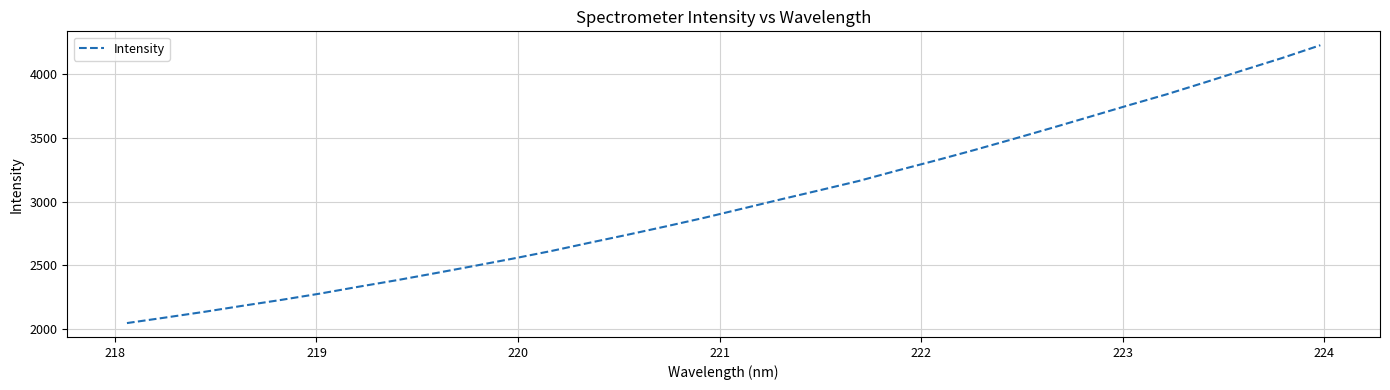

What is the smallest value displayed?

2045.4